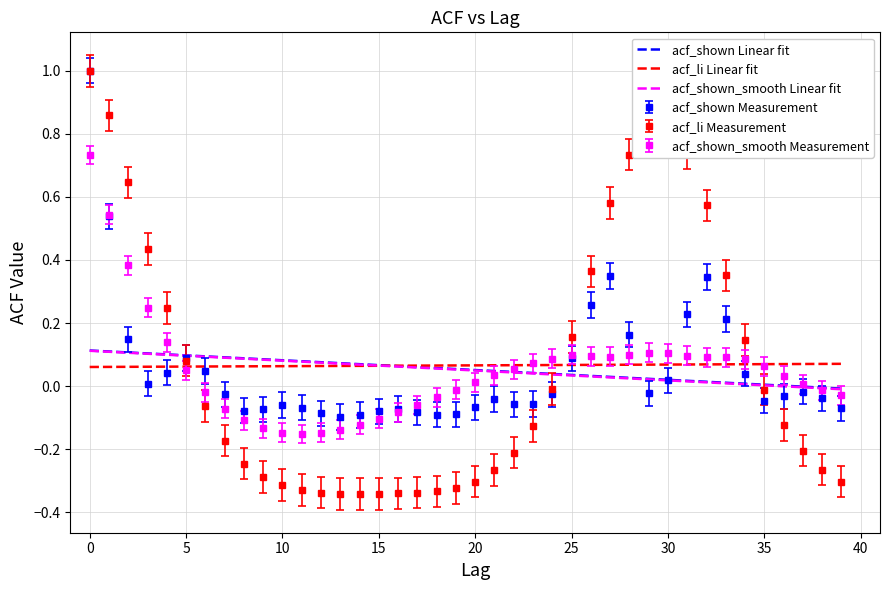

Which series has the largest range (max minus min)?

acf_li Measurement